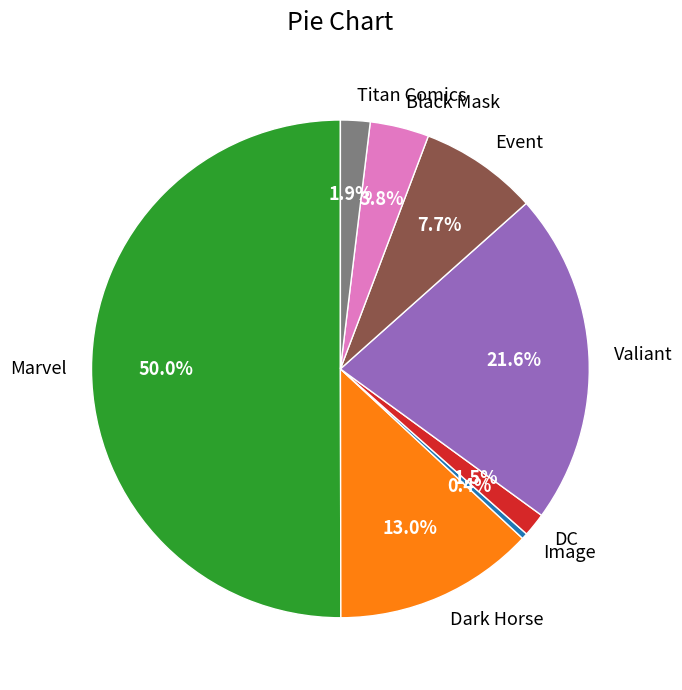

Which slice represents more than half of the pie?

Marvel